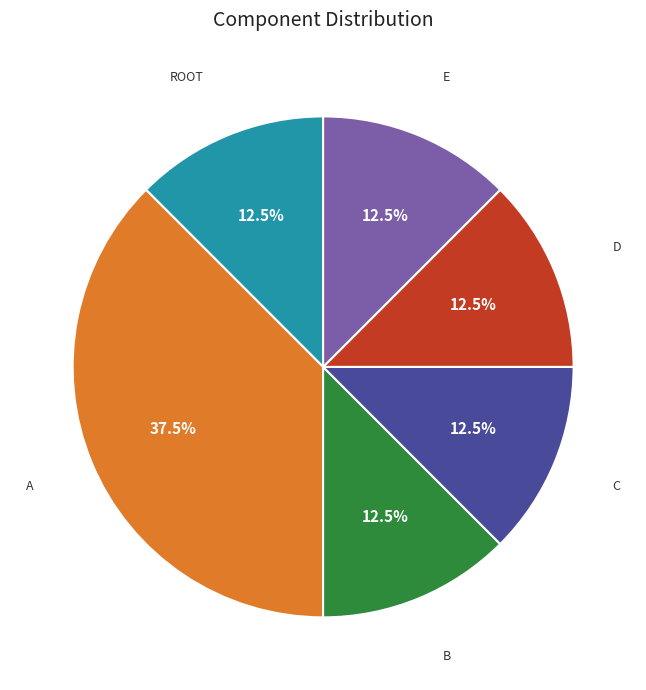

The ROOT slice represents 2% of the pie. True or false?

False